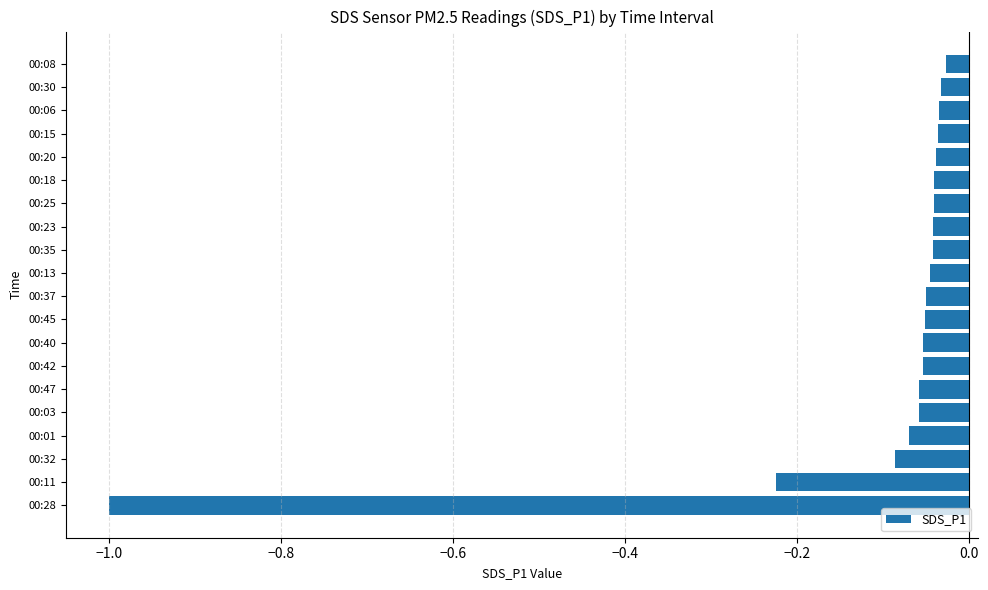

What is the sum of all values?

-2.1